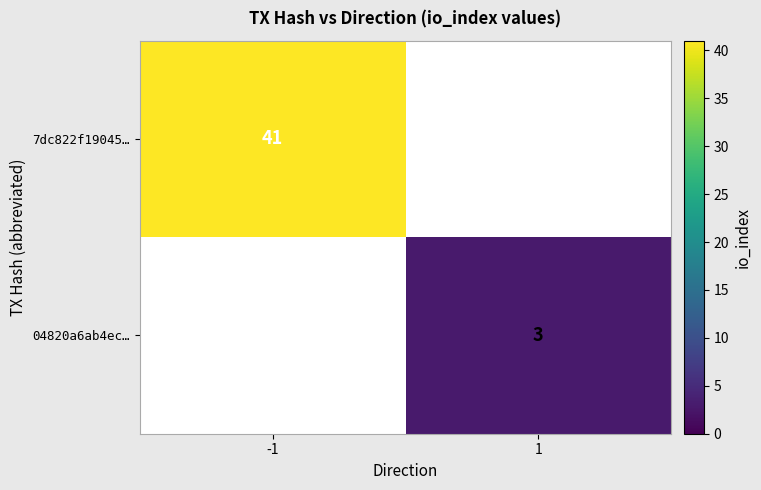

True or false: 7dc822f19045… has a value of 9 at -1.

False